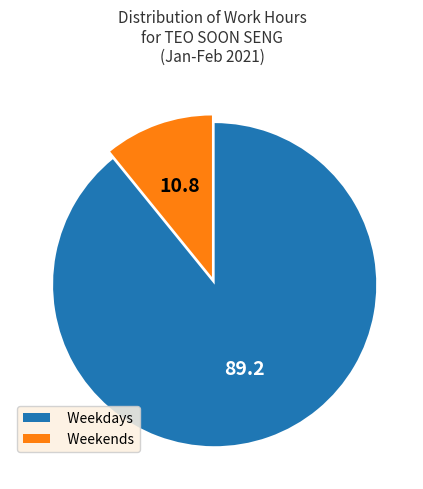

Rank the categories by value from lowest to highest.

Weekends, Weekdays